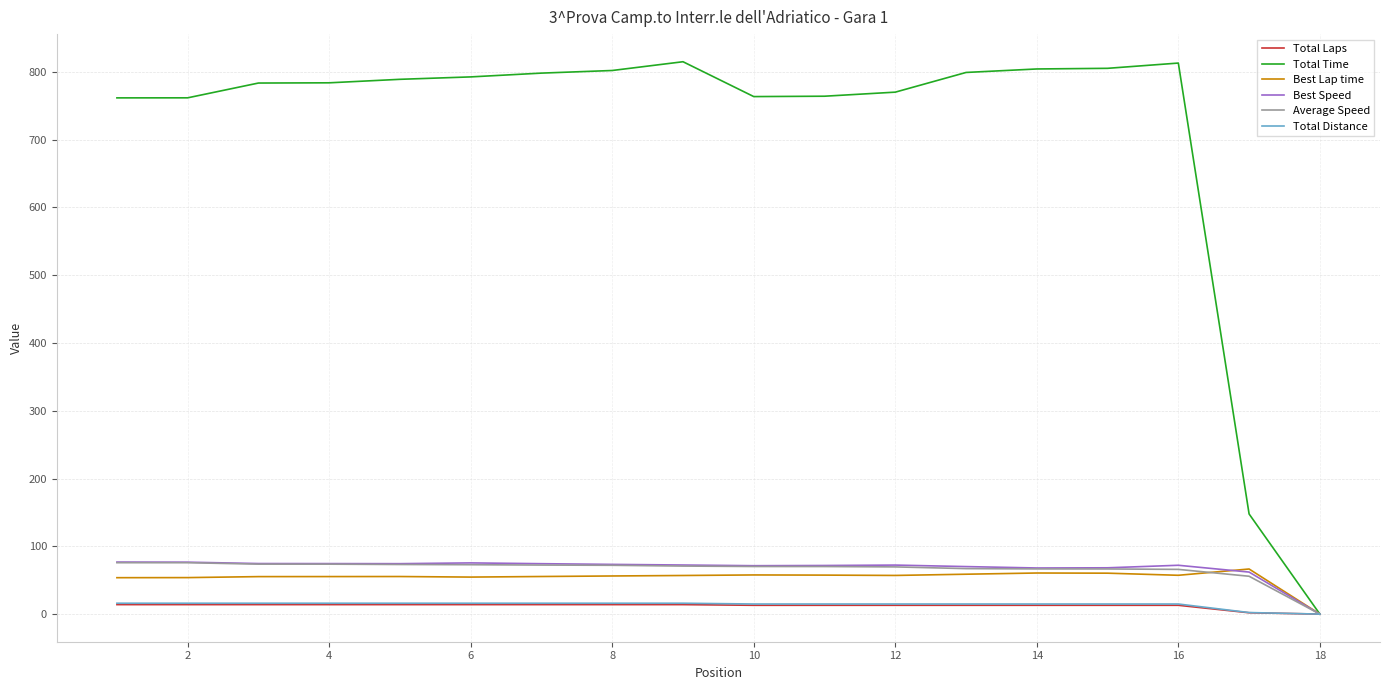

Which series has the largest range (max minus min)?

Total Time